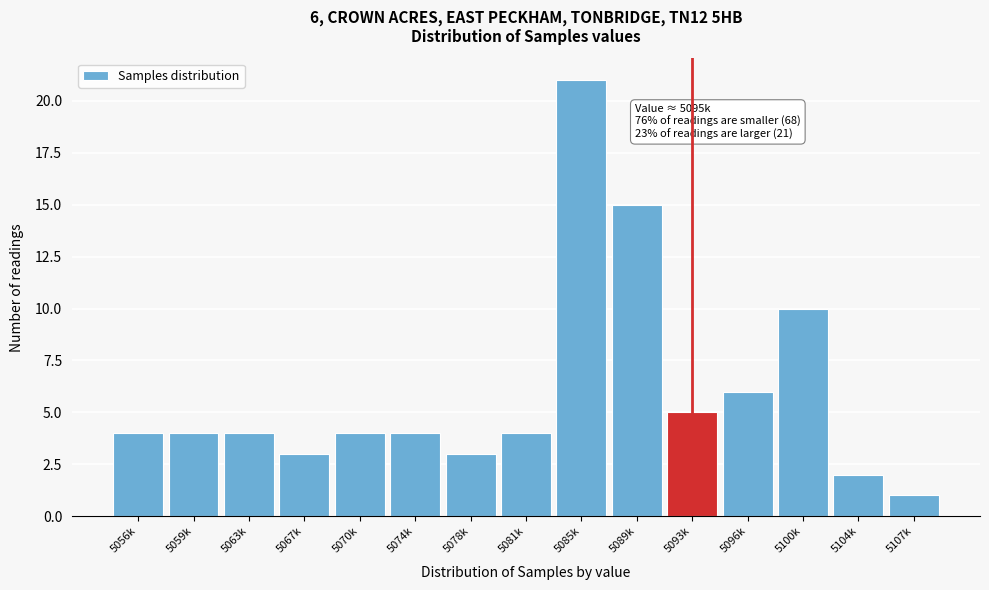

Reading left to right, transcribe all the data shown in this chart.

4	4	4	3	4	4	3	4	21	15	5	6	10	2	1